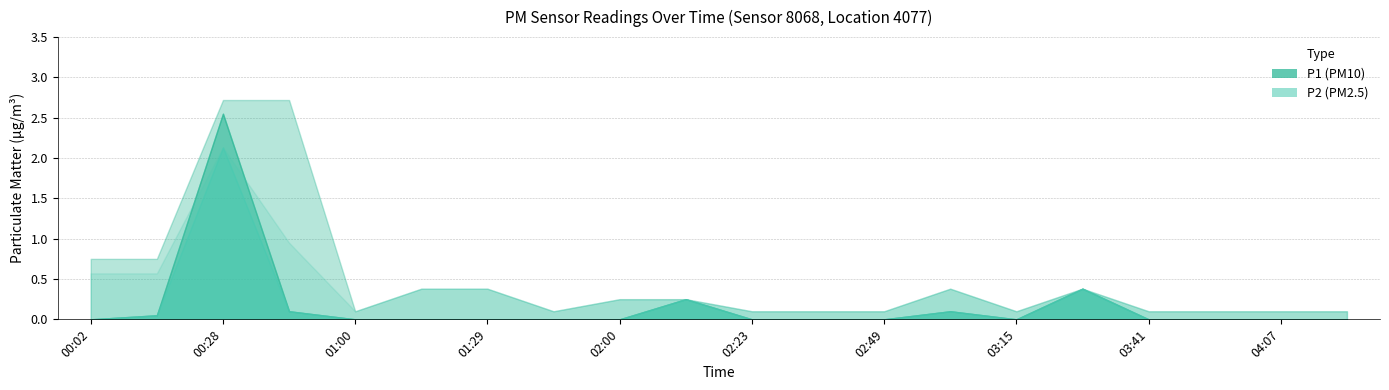

Reading right to left, transcribe all the data shown in this chart.

P1: 04:20=0.0	04:07=0.0	03:54=0.0	03:41=0.0	03:28=0.4	03:15=0.0	03:02=0.1	02:49=0.0	02:36=0.0	02:23=0.0	02:10=0.2	02:00=0.0	01:45=0.0	01:29=0.0	01:13=0.0	01:00=0.0	00:47=0.1	00:28=2.5	00:15=0.1	00:02=0.0
P1_upper: 04:20=0.1	04:07=0.1	03:54=0.1	03:41=0.1	03:28=0.4	03:15=0.1	03:02=0.4	02:49=0.1	02:36=0.1	02:23=0.1	02:10=0.2	02:00=0.2	01:45=0.1	01:29=0.4	01:13=0.4	01:00=0.1	00:47=2.7	00:28=2.7	00:15=0.8	00:02=0.8
P2: 04:20=0.0	04:07=0.0	03:54=0.0	03:41=0.0	03:28=0.4	03:15=0.0	03:02=0.1	02:49=0.0	02:36=0.0	02:23=0.0	02:10=0.2	02:00=0.0	01:45=0.0	01:29=0.0	01:13=0.0	01:00=0.0	00:47=0.1	00:28=2.1	00:15=0.1	00:02=0.0
P2_upper: 04:20=0.1	04:07=0.1	03:54=0.1	03:41=0.1	03:28=0.4	03:15=0.1	03:02=0.4	02:49=0.1	02:36=0.1	02:23=0.1	02:10=0.2	02:00=0.2	01:45=0.1	01:29=0.4	01:13=0.4	01:00=0.1	00:47=0.9	00:28=2.1	00:15=0.6	00:02=0.6